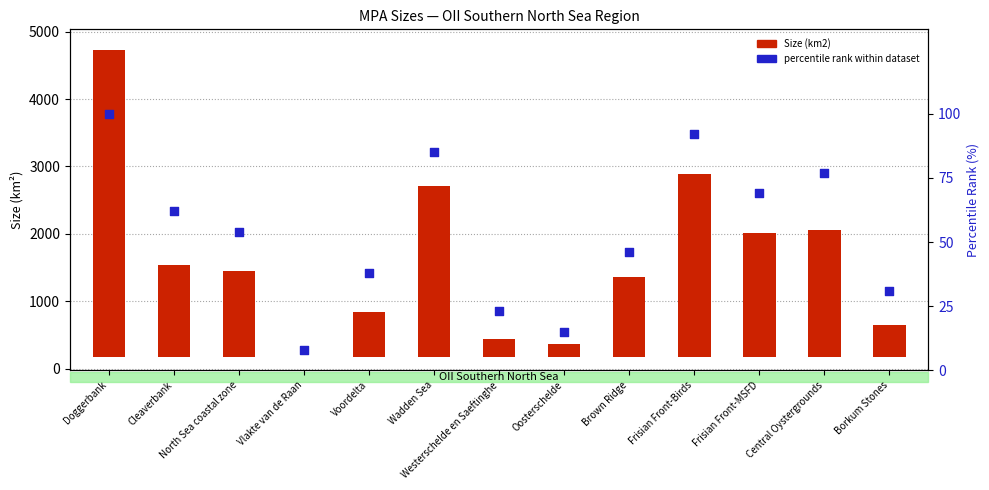

Which series has the widest spread of Y values?

Size (km2)